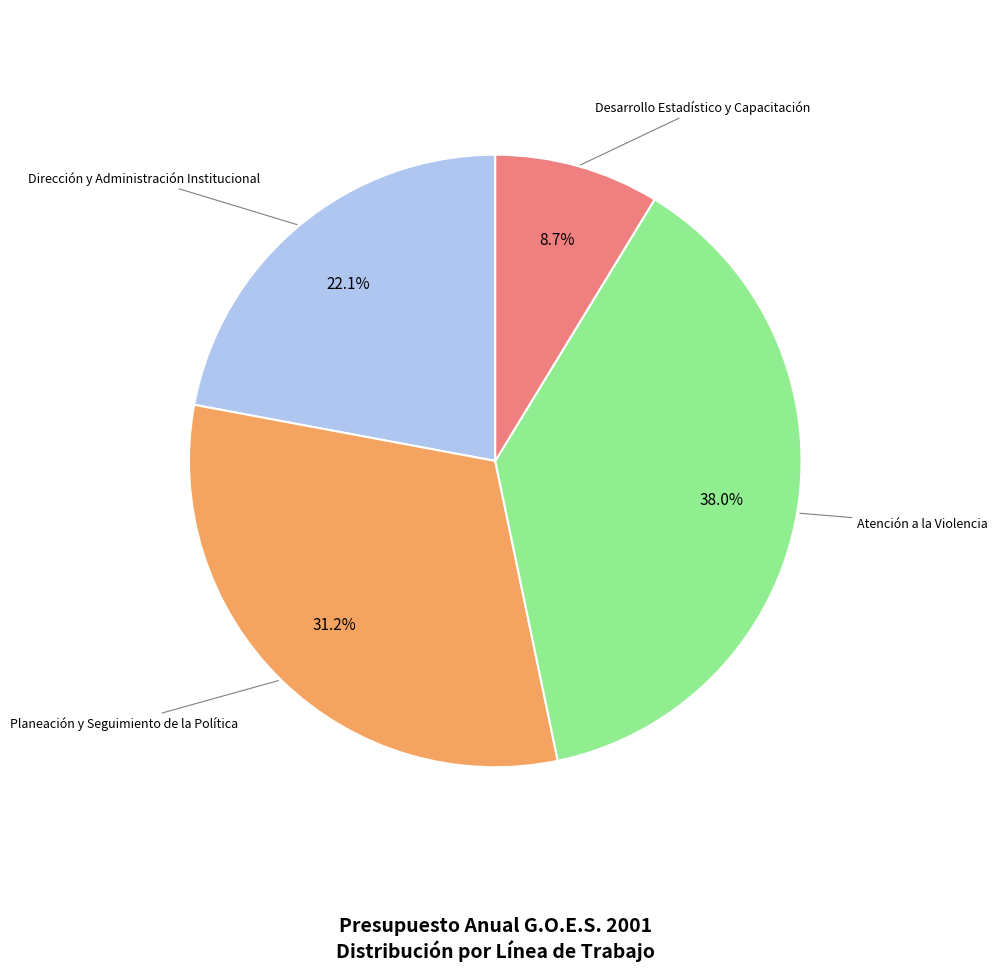

To the nearest percent, what is the average slice percentage?

25%